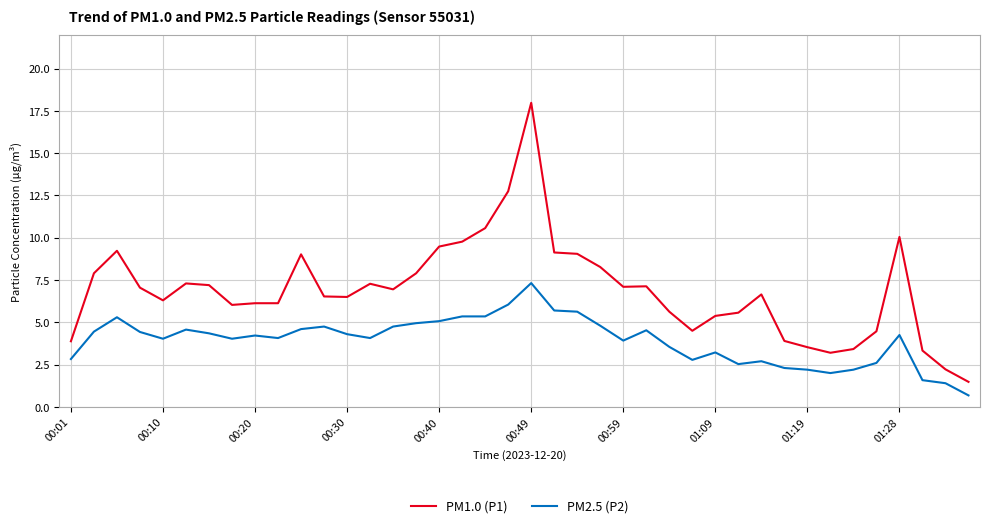

Which series has the widest spread of values?

PM1.0 (P1)